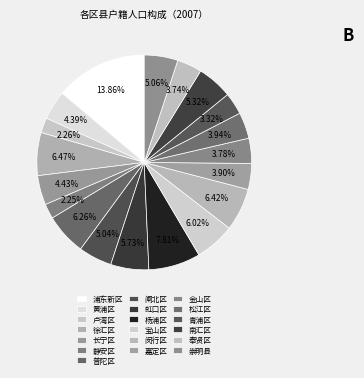

Count the number of slices in the pie.

19